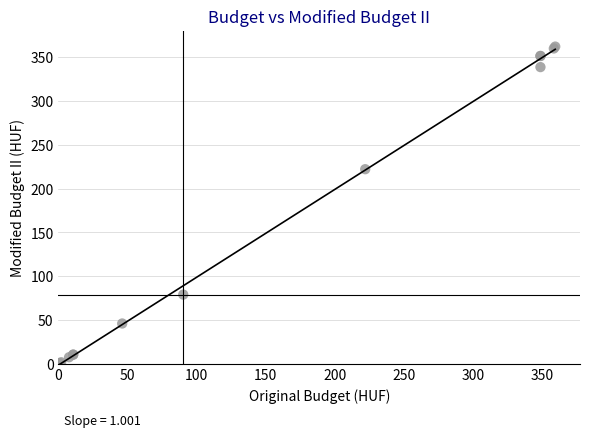

What Y value in the scatter plot is closest to 181?

222.0